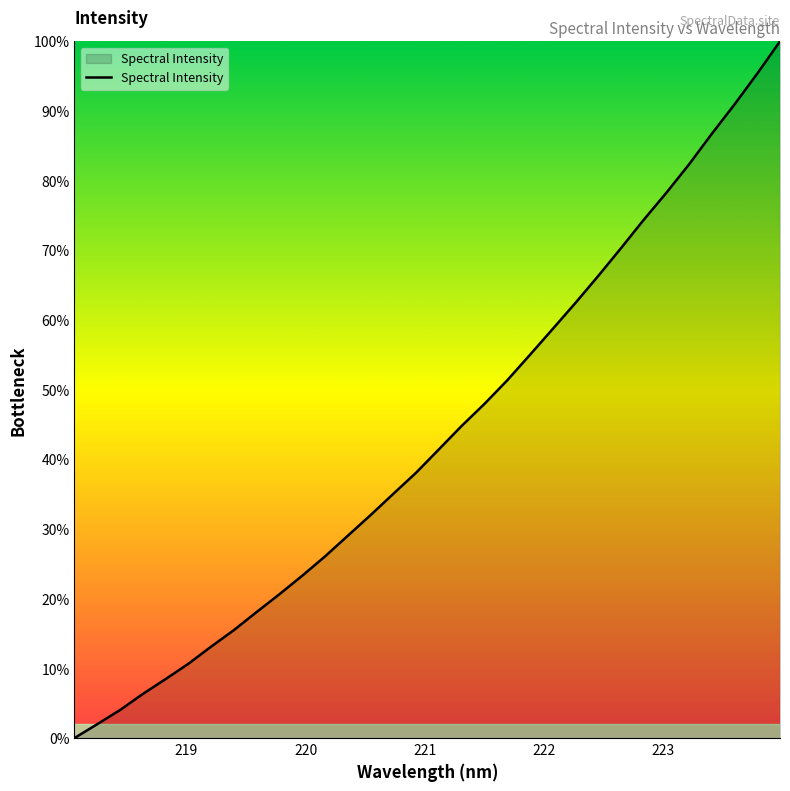

What is the difference between the maximum and minimum values?

100.0